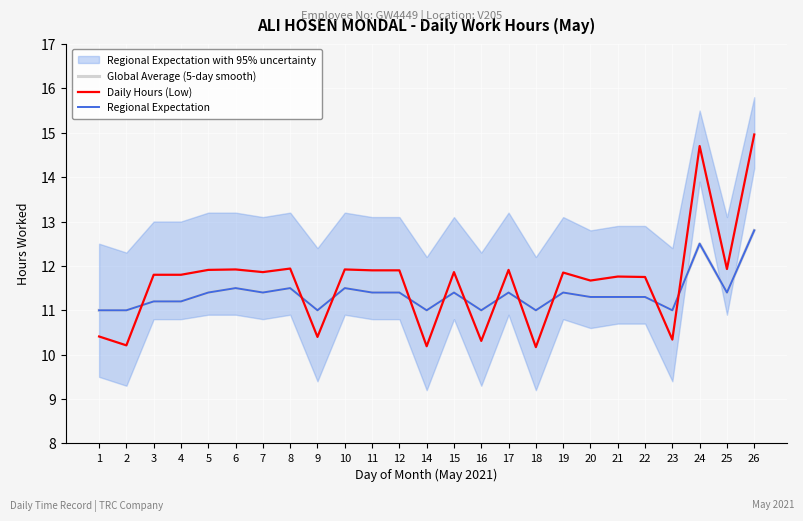

What is the value of the Daily Hours (Low) point at the 7th from the left?

11.9